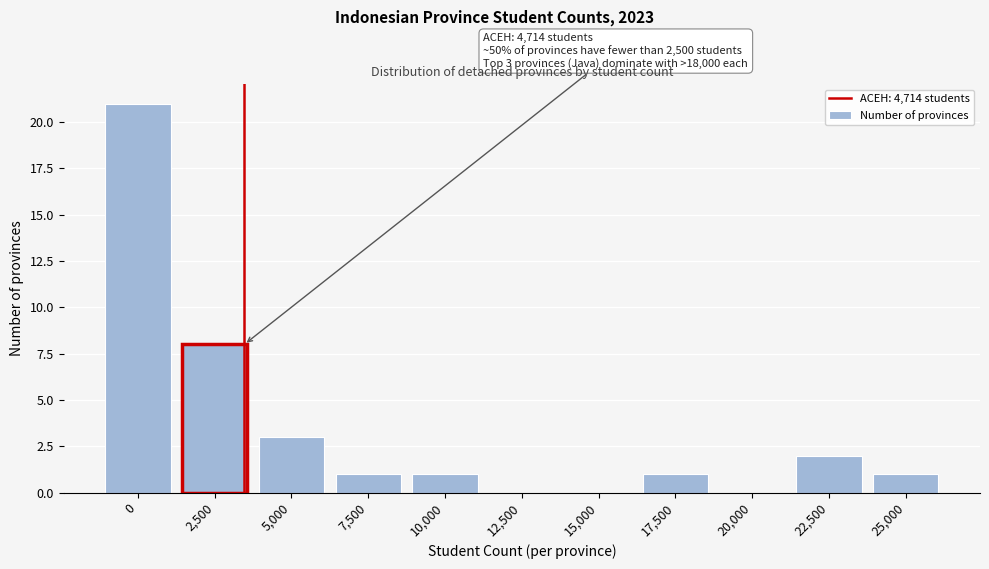

Reading left to right, extract all data points from this chart.

0=21	2,500=8	5,000=3	7,500=1	10,000=1	12,500=0	15,000=0	17,500=1	20,000=0	22,500=2	25,000=1